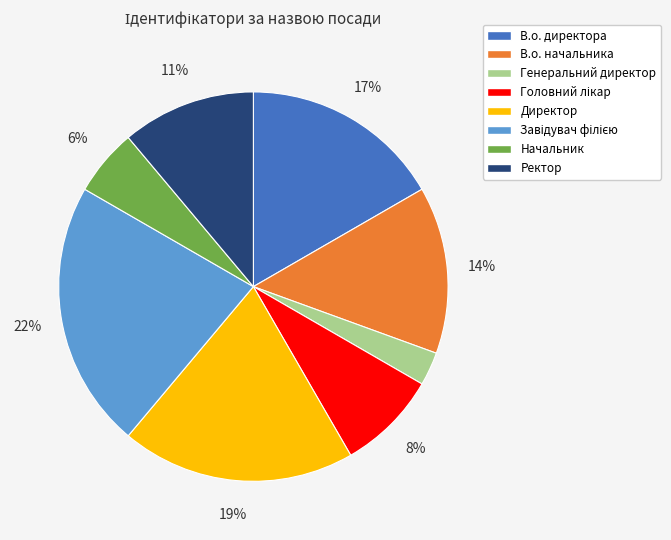

True or false: В.о. директора accounts for 10% of the total.

False